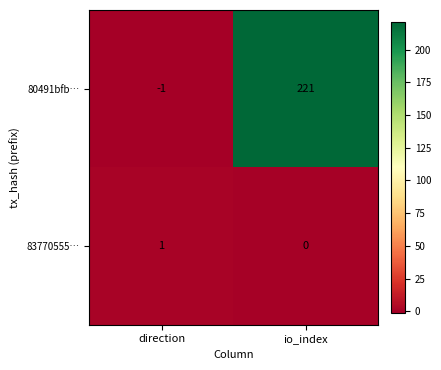

Which category has the lowest value in the 80491bfb… series?

direction